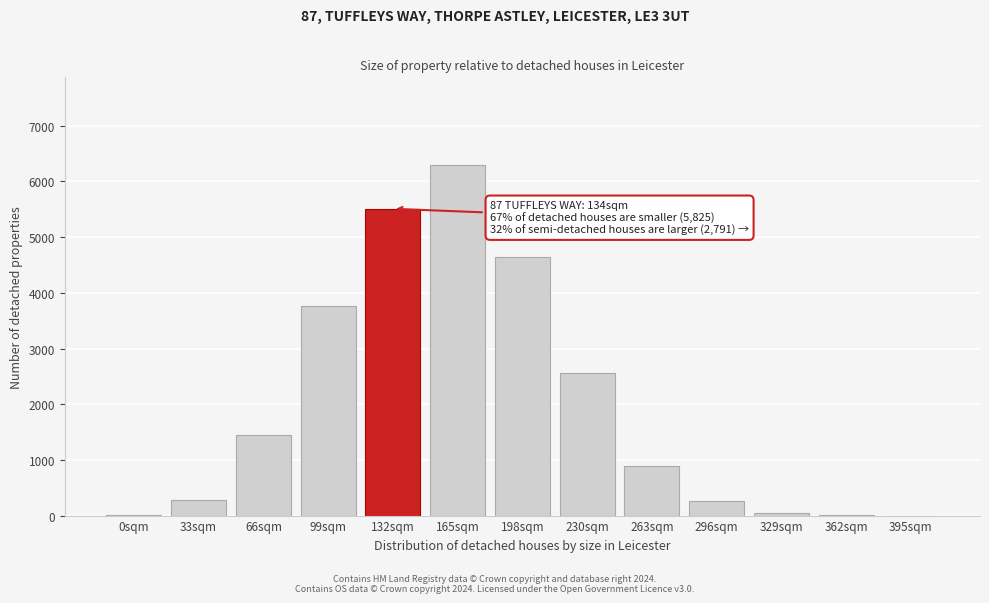

What is the maximum value shown in the chart?

6296